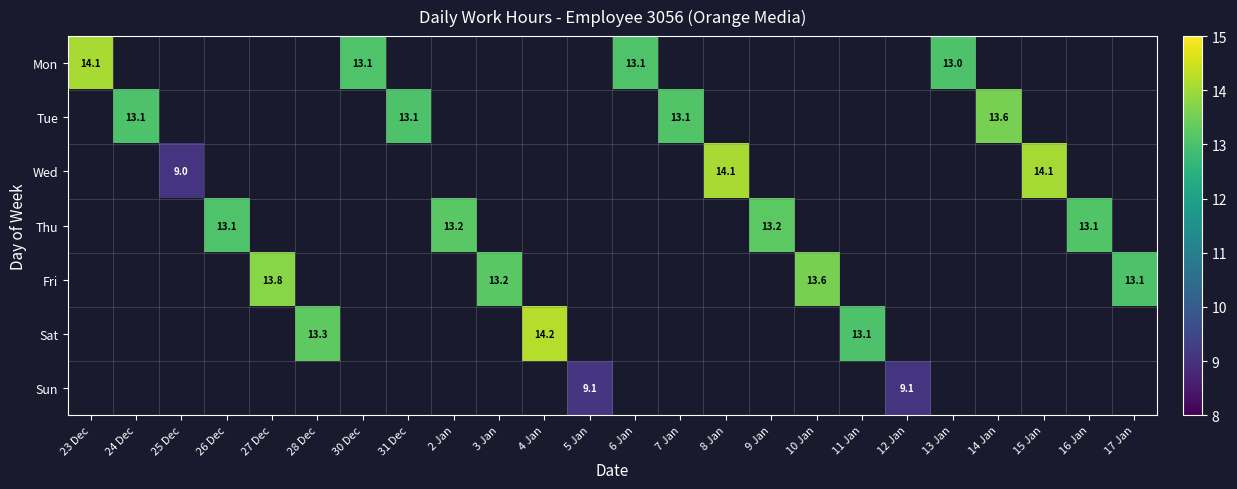

Is it true that Thu equals 13.2 at 9 Jan?

True